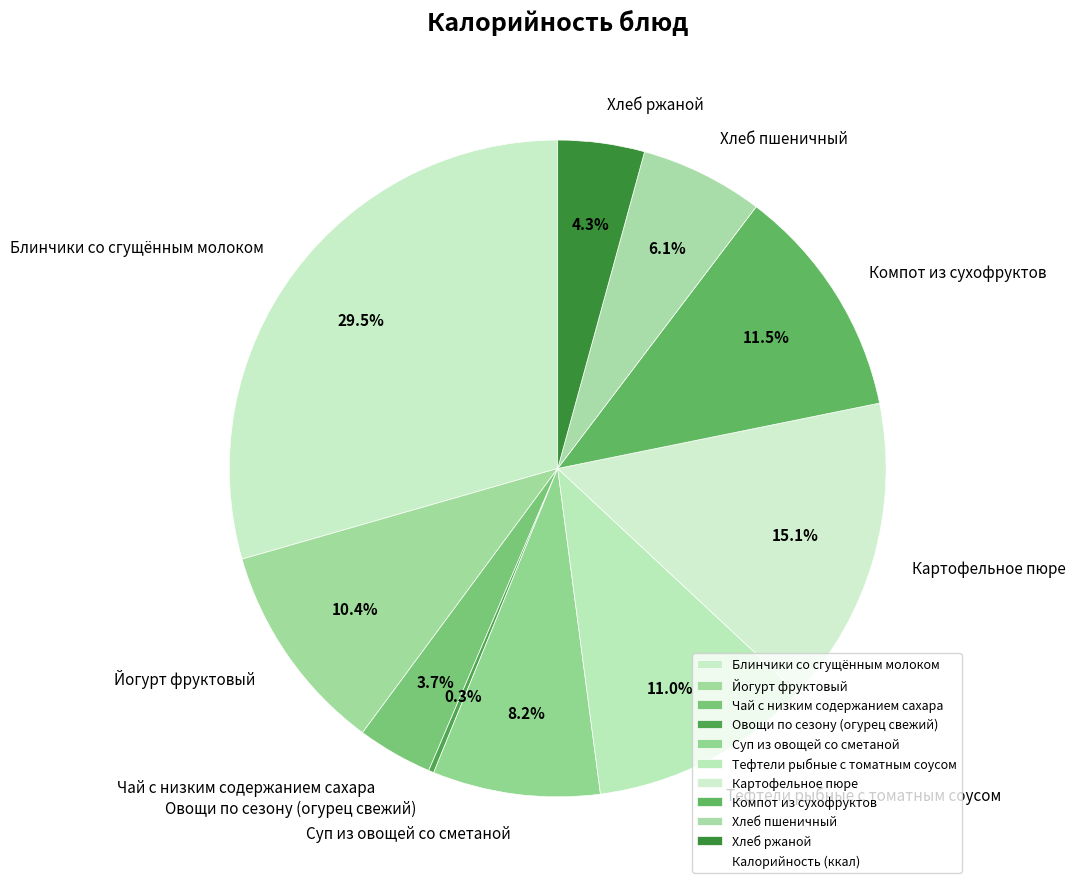

How much of the chart is everything except Чай с низким содержанием сахара?

96.3%